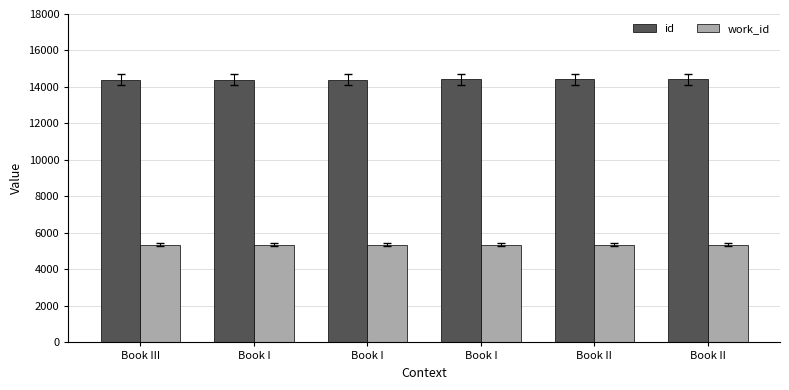

Is it true that work_id equals 1998 at Book II?

False